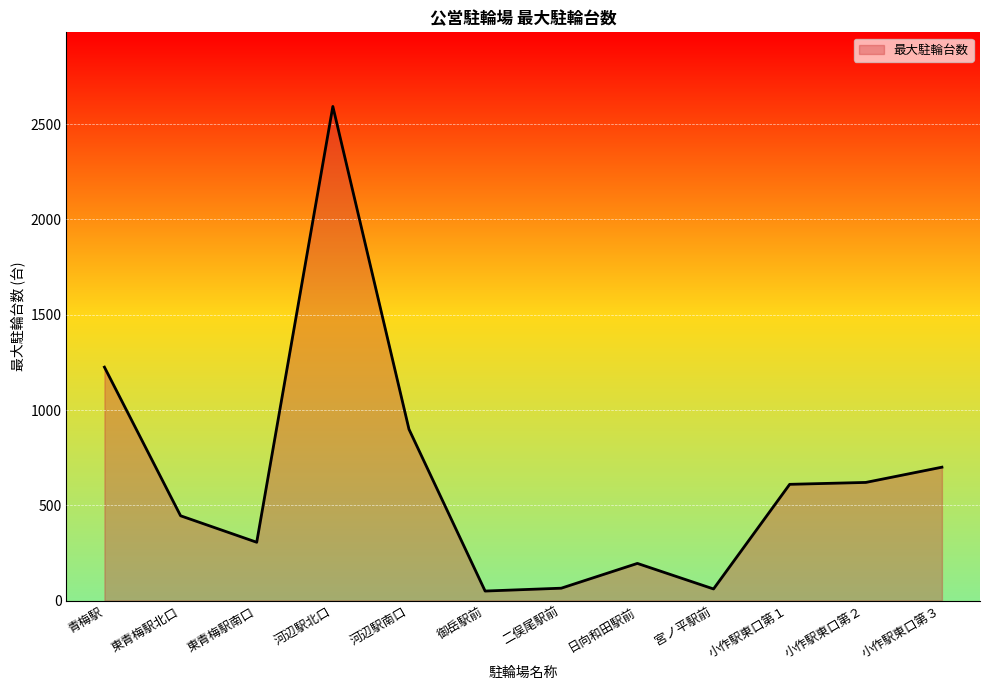

The value at 河辺駅北口 is 4472. True or false?

False